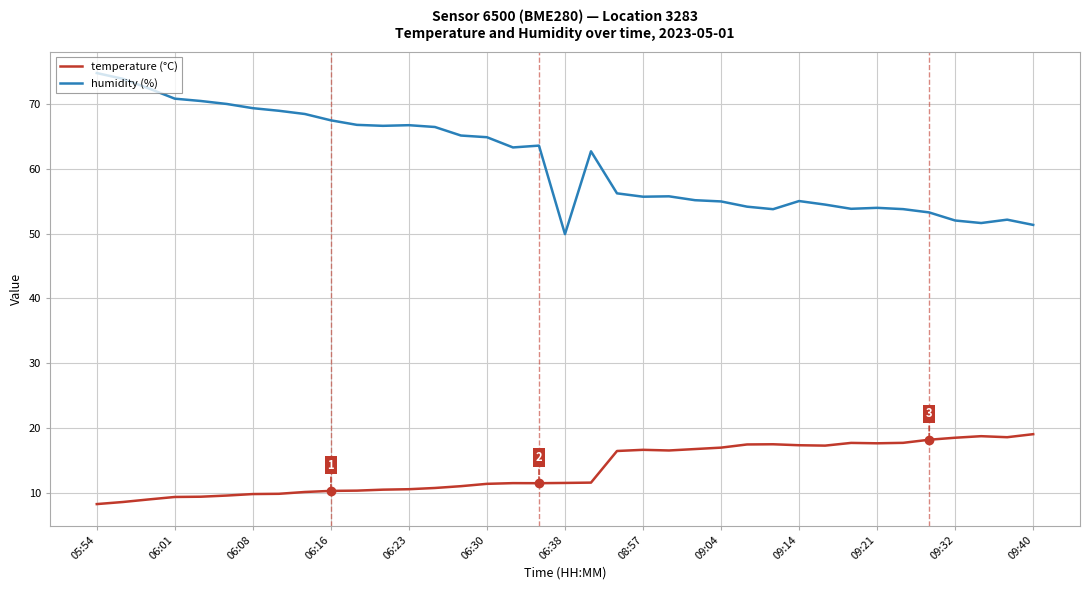

Rank the series by their average value, from highest to lowest.

humidity (%), temperature (°C)